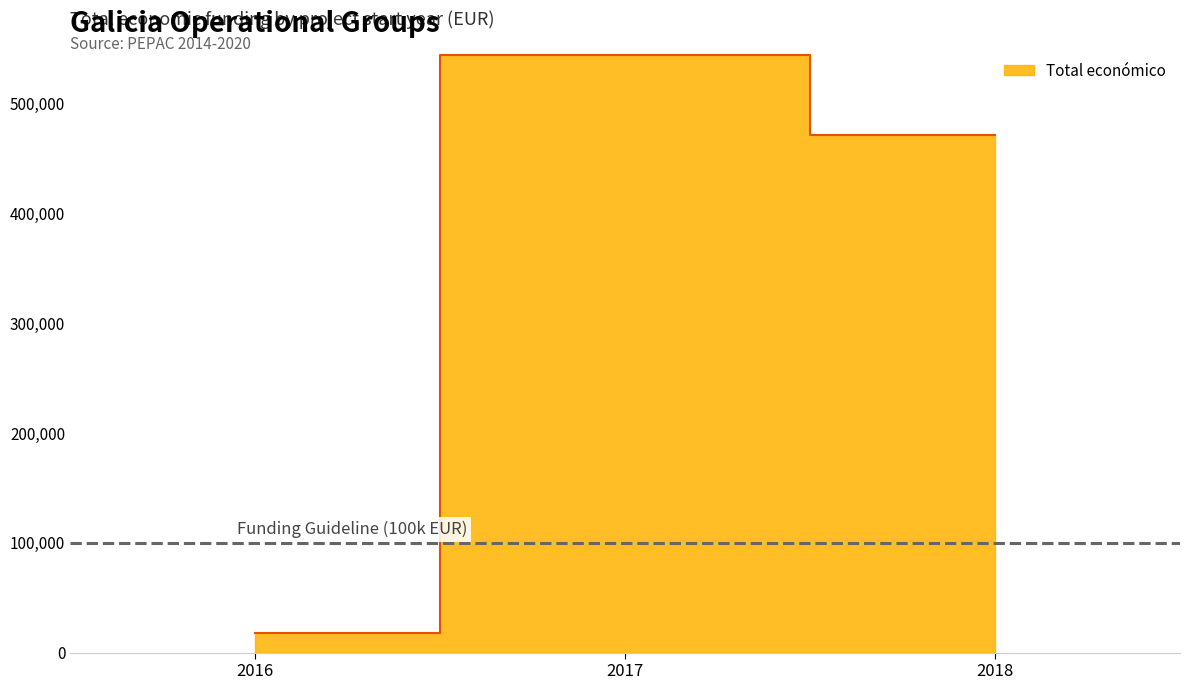

How many values exceed 6000?

3